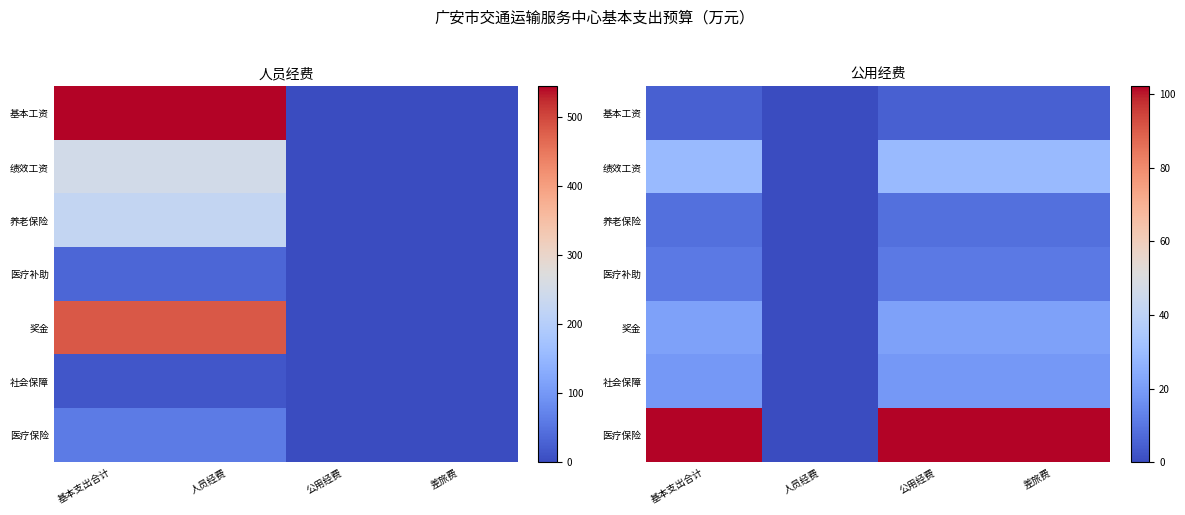

Rank the series at 公用经费 from highest to lowest value.

医疗保险, 绩效工资, 奖金, 社会保障, 医疗补助, 养老保险, 基本工资